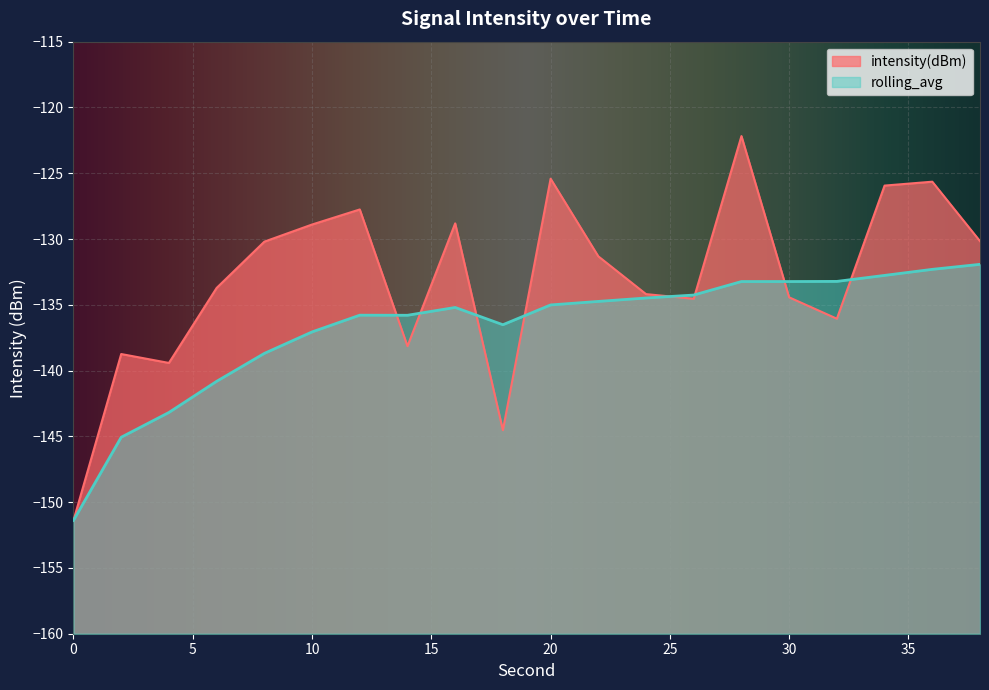

Where is the first local minimum for intensity(dBm)?

4